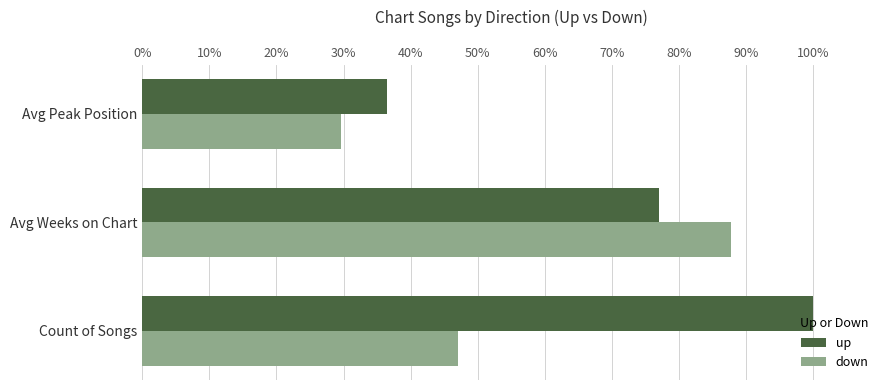

What is the difference between the highest and lowest values at Avg Peak Position?

6.9